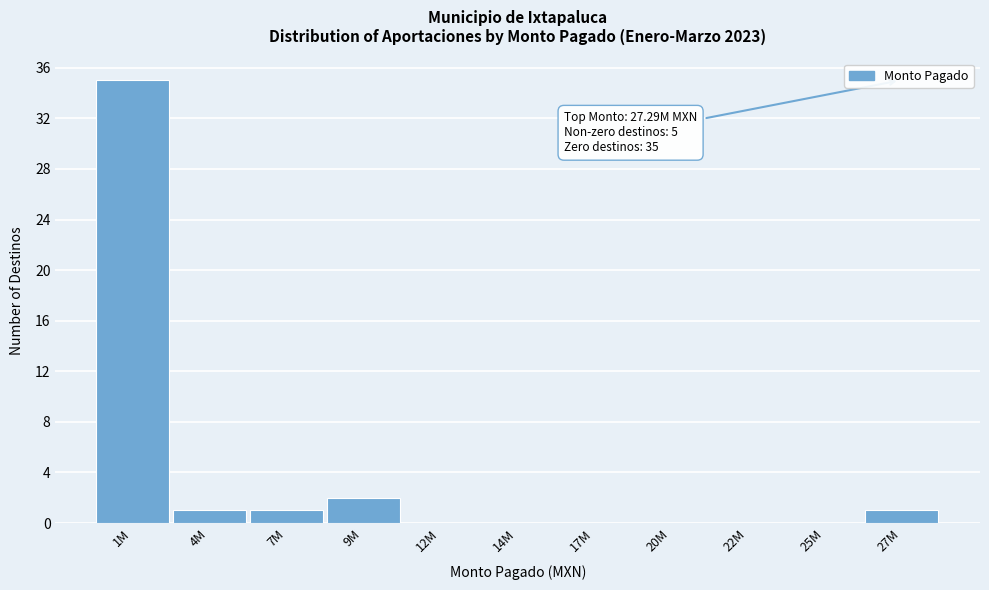

Reading right to left, transcribe all the data shown in this chart.

27M=1	25M=0	22M=0	20M=0	17M=0	14M=0	12M=0	9M=2	7M=1	4M=1	1M=35